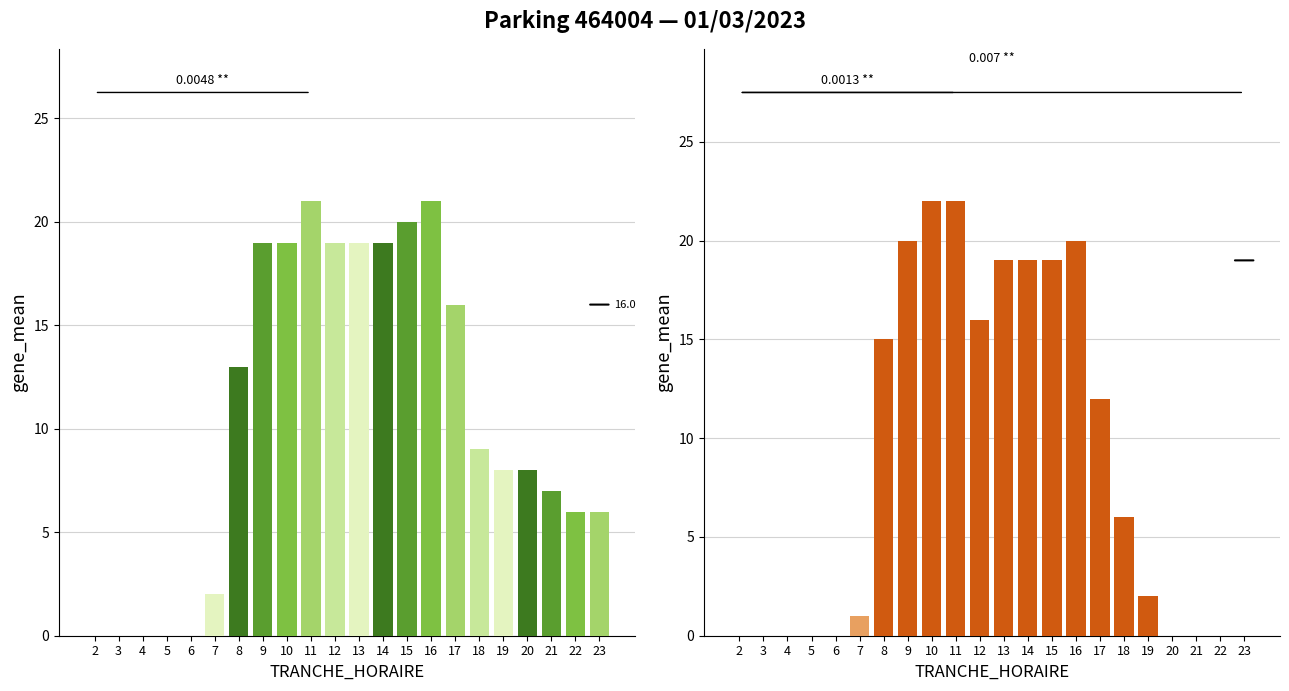

Which category has the lowest value in the NB_HORAIRE series?

2